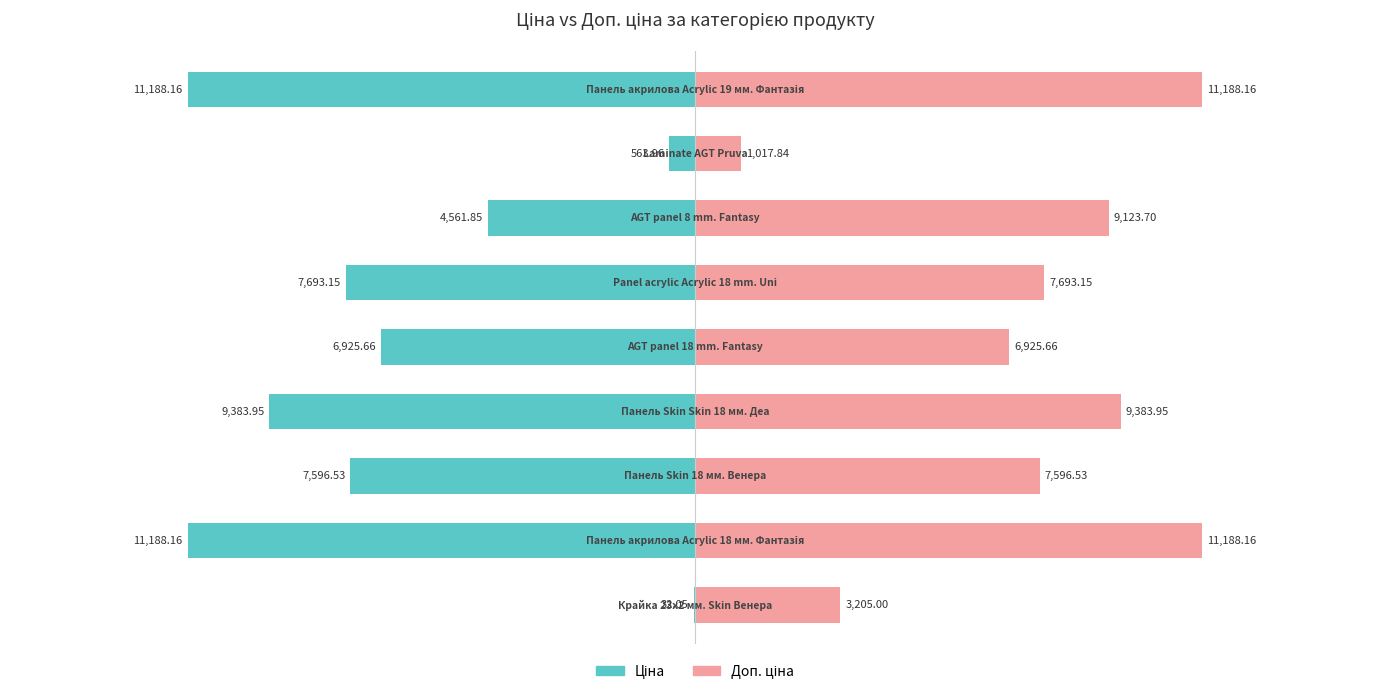

Are the bars grouped side by side (vs. stacked)?

Yes